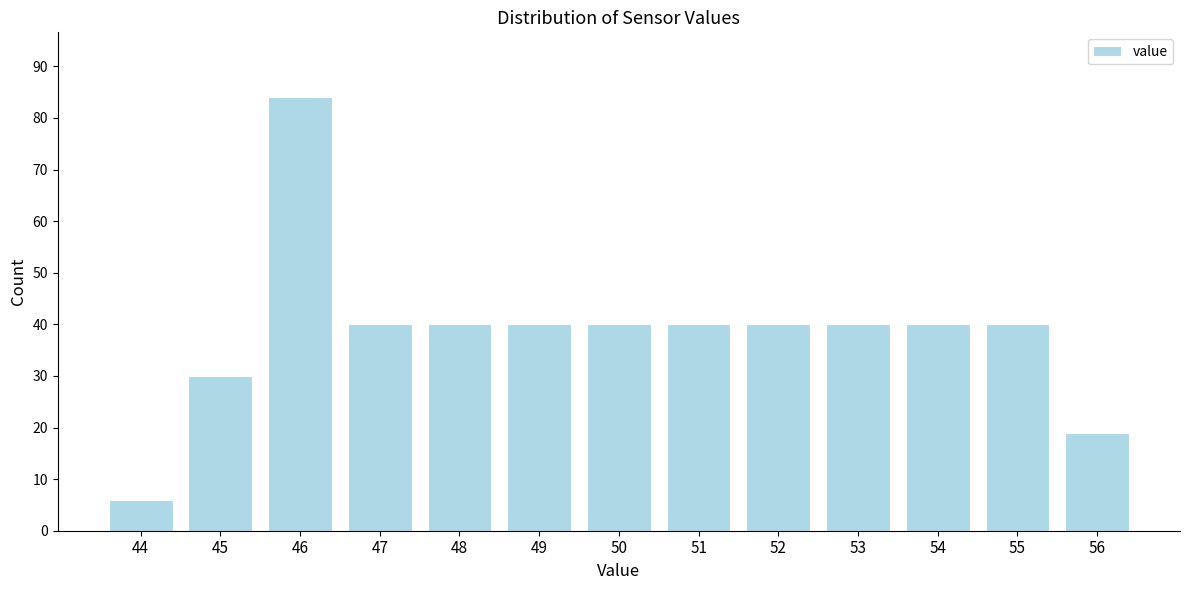

Reading right to left, transcribe all the data shown in this chart.

56=19	55=40	54=40	53=40	52=40	51=40	50=40	49=40	48=40	47=40	46=84	45=30	44=6